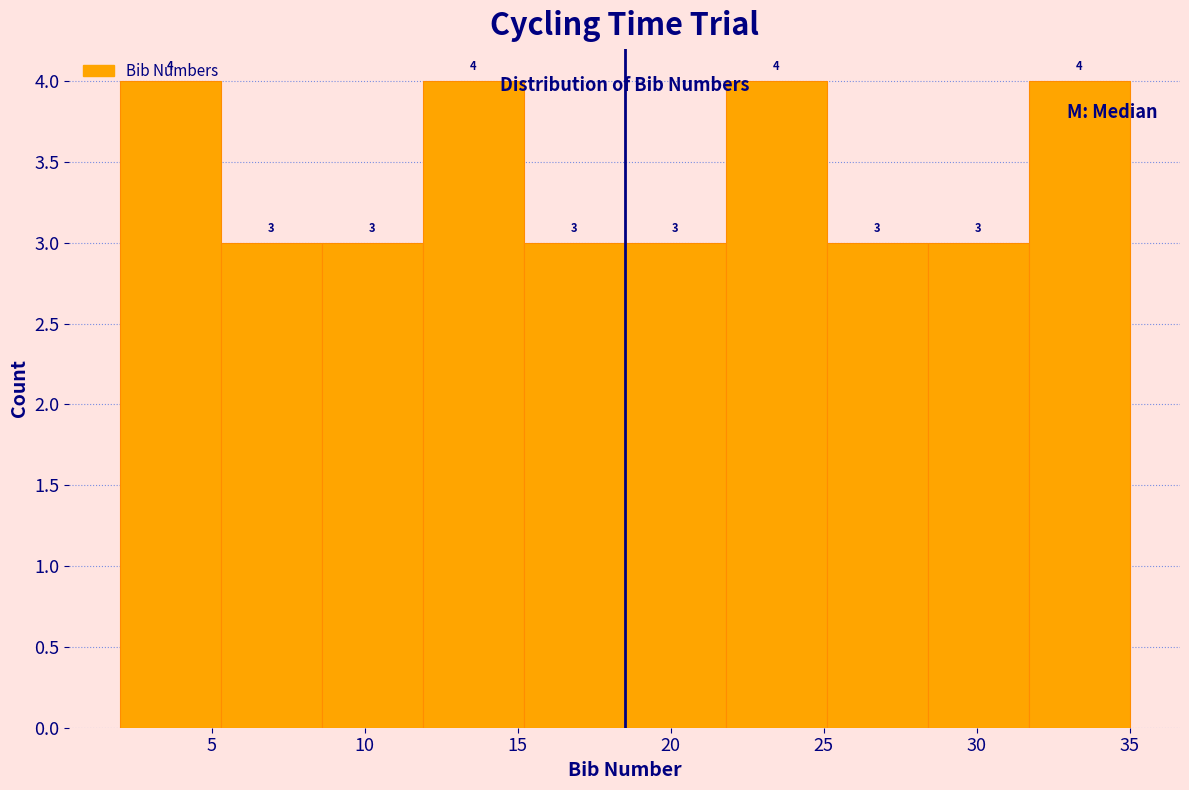

Reading left to right, list every bar in this chart as the range it spans on the x-axis followed by its height. The bar edges are not printed on the chart, so give them approximately, as read against the axis.

2.0 to 5.3: 4
5.3 to 8.6: 3
8.6 to 11.9: 3
11.9 to 15.2: 4
15.2 to 18.5: 3
18.5 to 21.8: 3
21.8 to 25.1: 4
25.1 to 28.4: 3
28.4 to 31.7: 3
31.7 to 35.0: 4